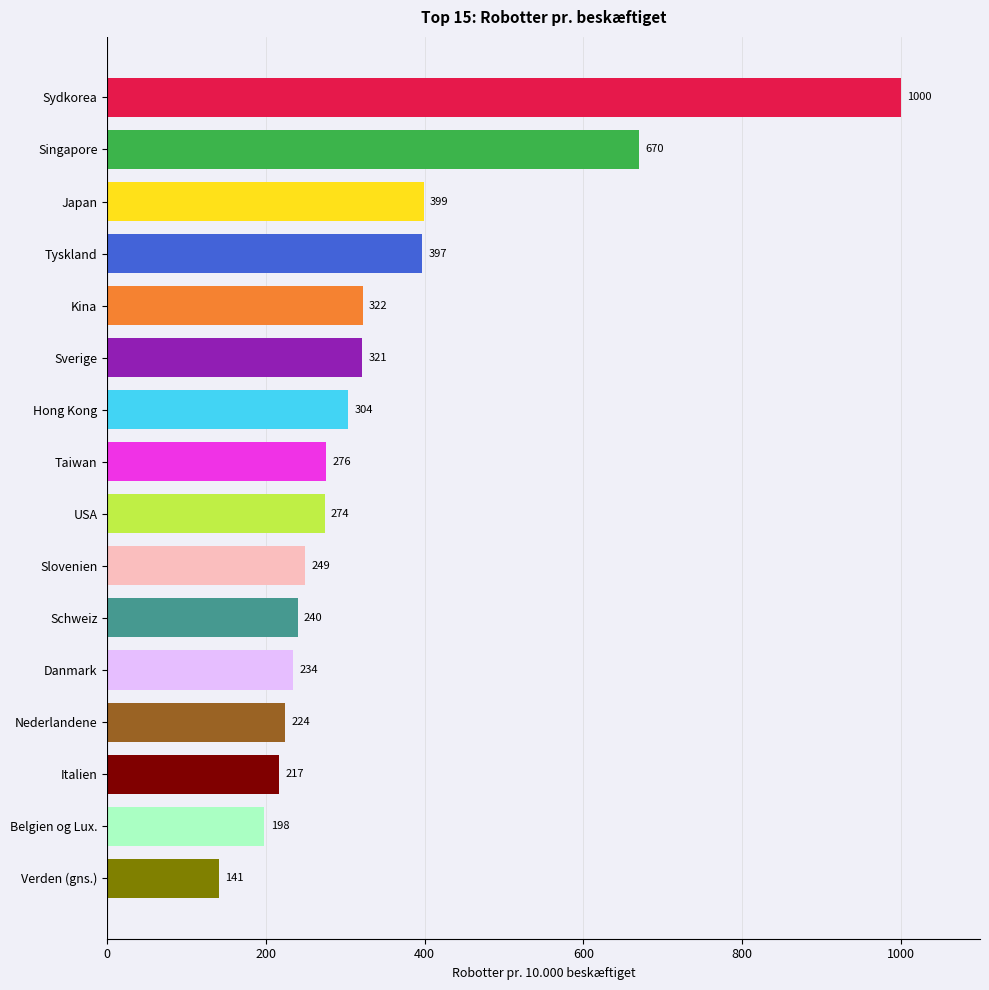

What is the change in value from Sydkorea to Verden (gns.)?

-859